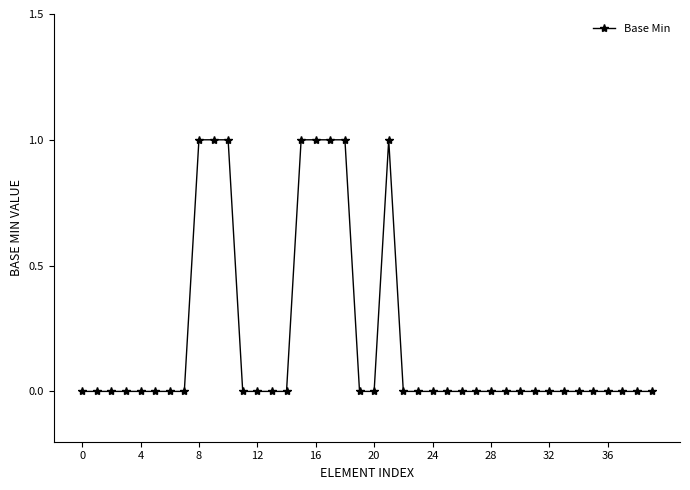

How many categories are shown in the chart?

40